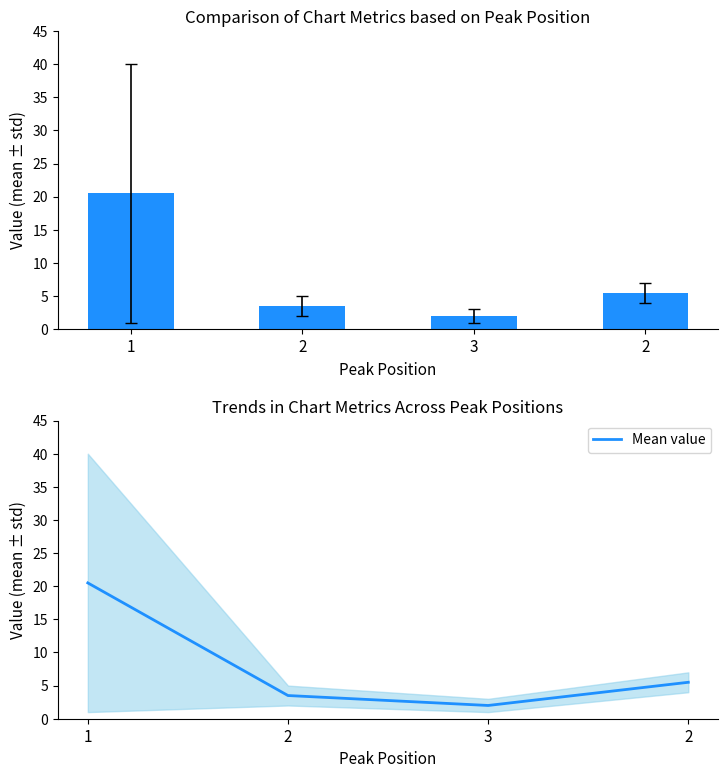

What is the label of the 2nd bar from the left?

2